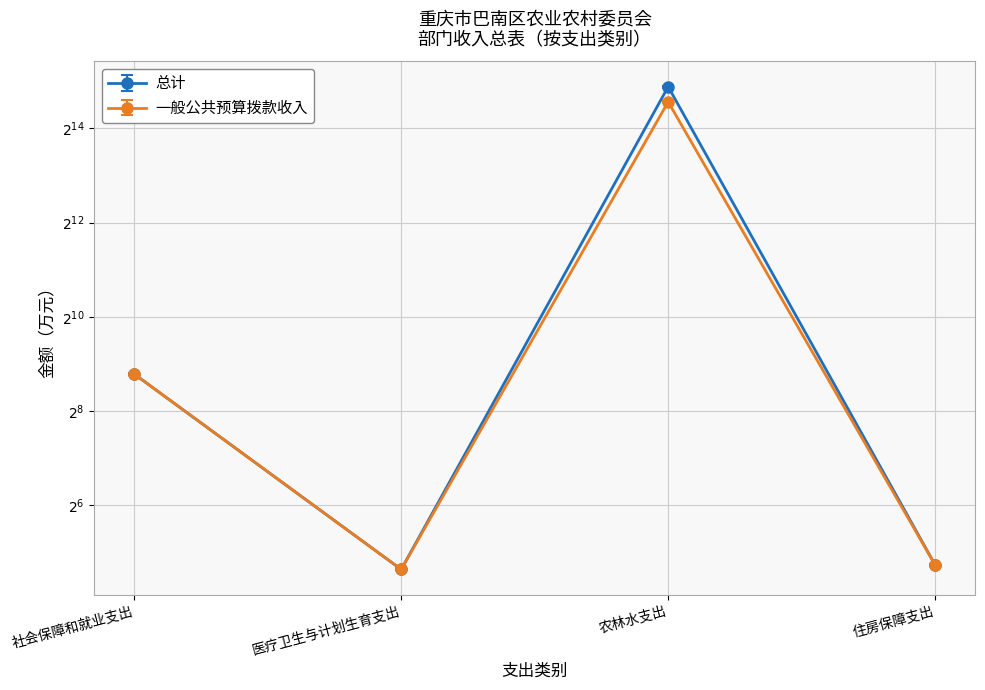

Which category has the highest value in the 总计 series?

农林水支出